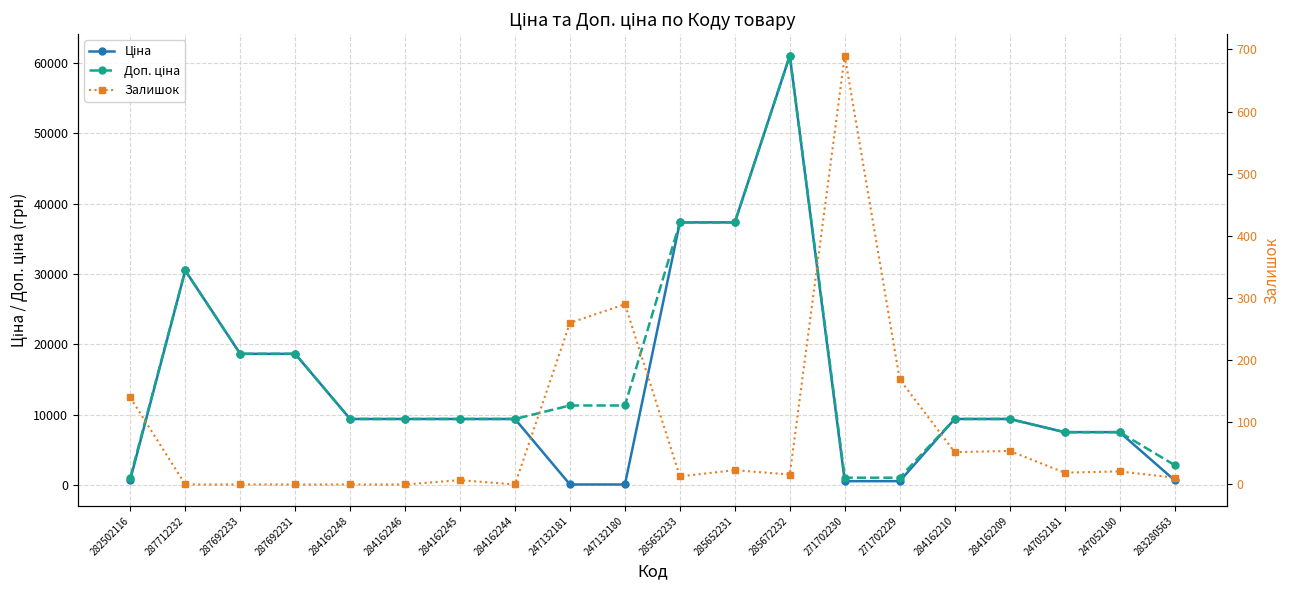

In Залишок, how many points are lower than both neighbors (excluding endpoints)?

5